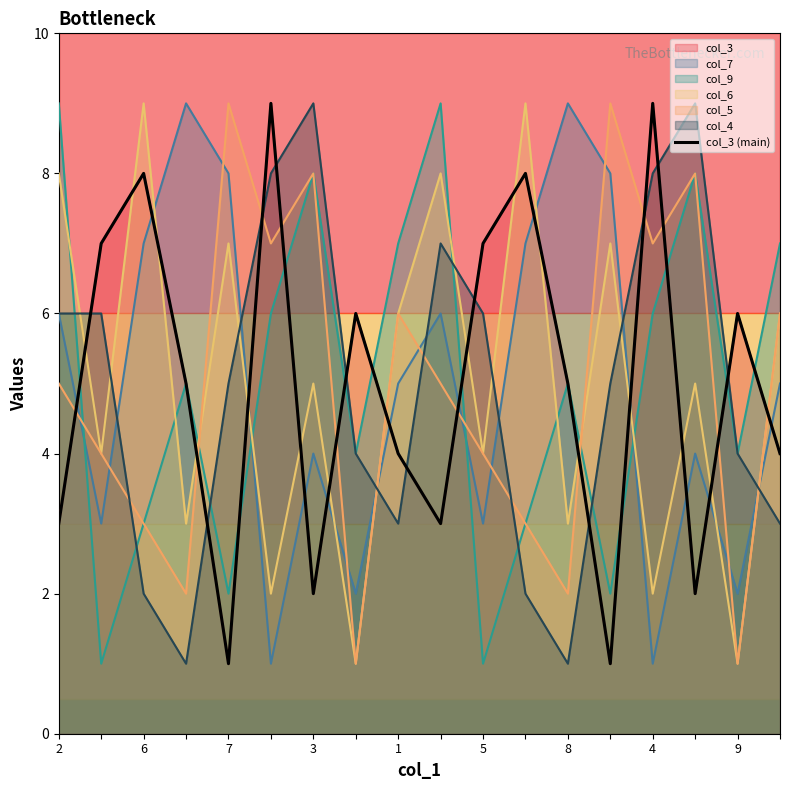

True or false: the data shows 2 at 6.

False